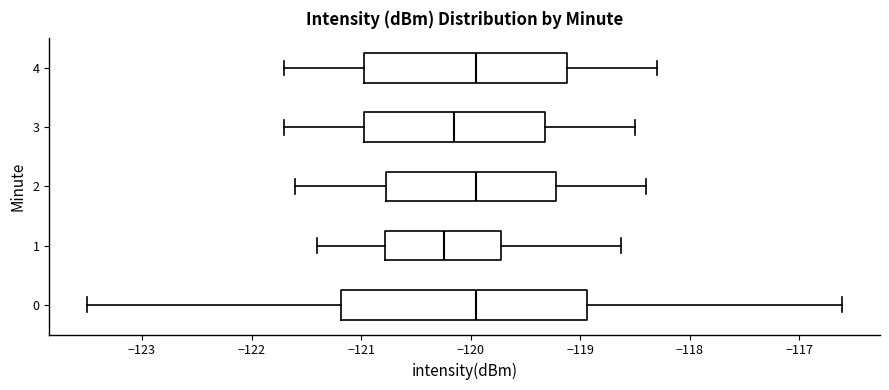

Where does the median line of the box at y = 2 sit on the x-axis? The values are not printed on the chart, so give them approximately, as read against the axis.

-119.9